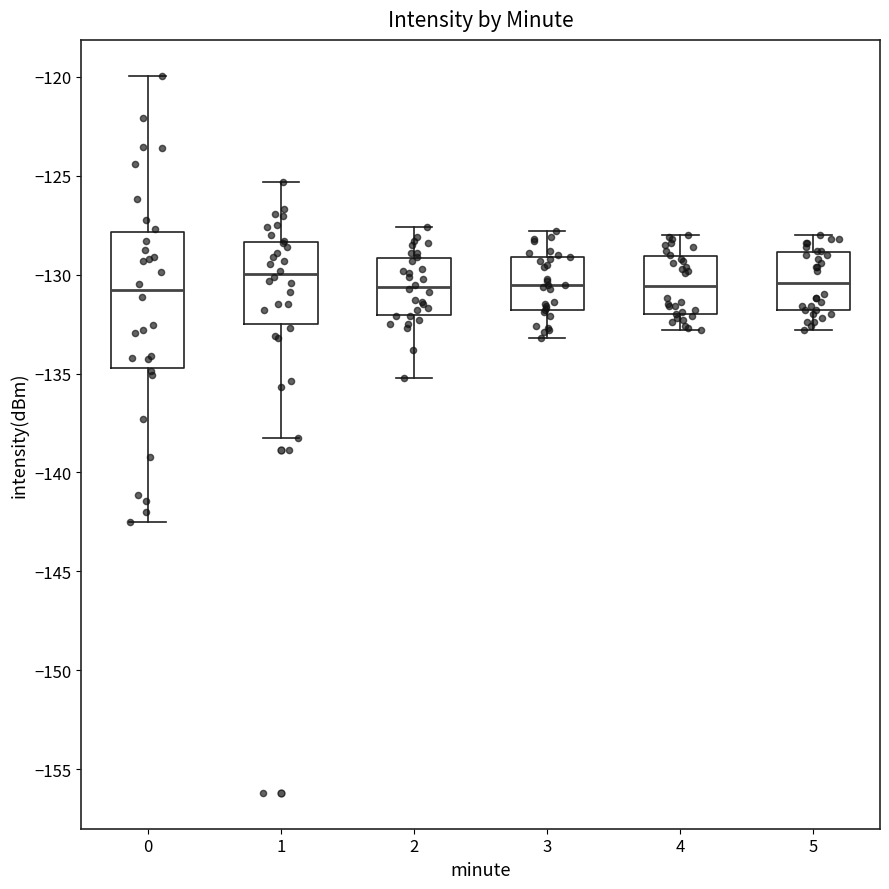

Reading left to right, read every box against the y-axis: the position of its median line, the range the box covers, and the ends of its whiskers. The values are not printed on the chart, so give them approximately, as read against the axis.

0: median -131.0, box -134.5 to -128.0, whiskers -142.5 to -120.0
1: median -130.0, box -132.5 to -128.5, whiskers -138.5 to -125.5
2: median -130.5, box -132.0 to -129.0, whiskers -135.0 to -127.5
3: median -130.5, box -132.0 to -129.0, whiskers -133.0 to -128.0
4: median -130.5, box -132.0 to -129.0, whiskers -133.0 to -128.0
5: median -130.5, box -132.0 to -129.0, whiskers -133.0 to -128.0